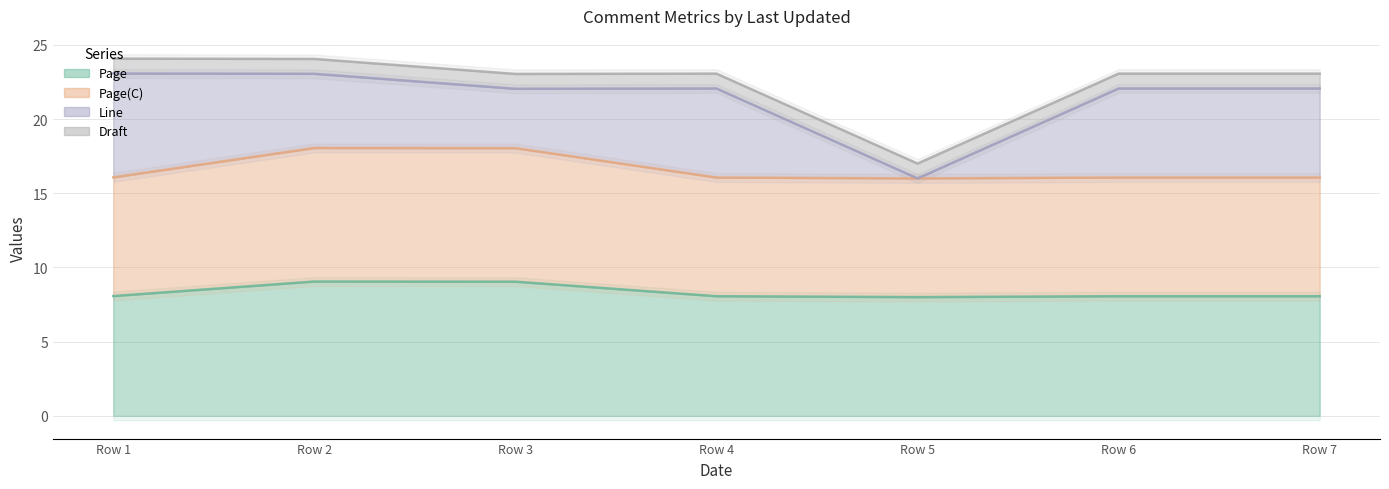

True or false: Page(C) (line) and Draft (line) intersect in this chart.

False